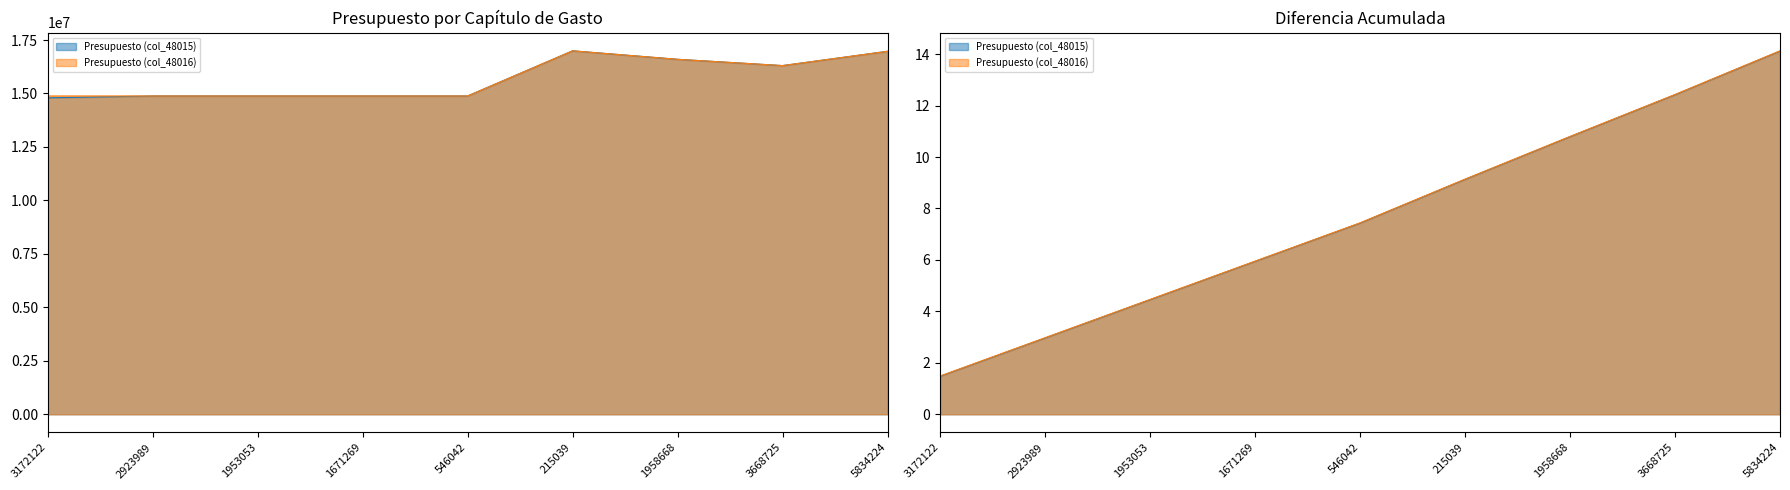

True or false: Presupuesto (col_48015) and Presupuesto (col_48016) intersect in this chart.

False